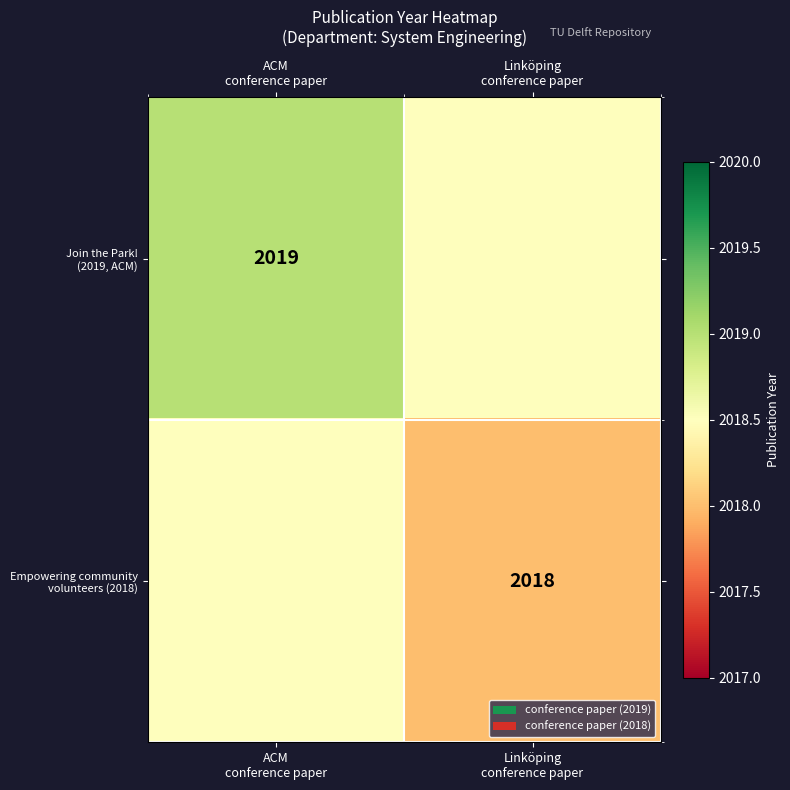

Read the Join the Park! (2019, ACM) value at ACM conference paper.

2019.0